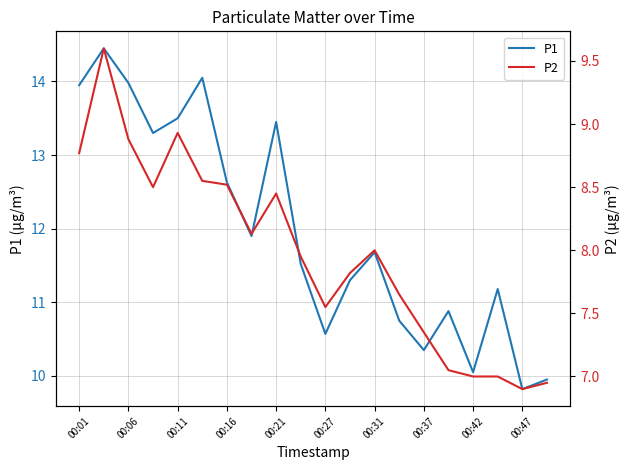

True or false: P1 has a value of 12.6 at 00:16.

True